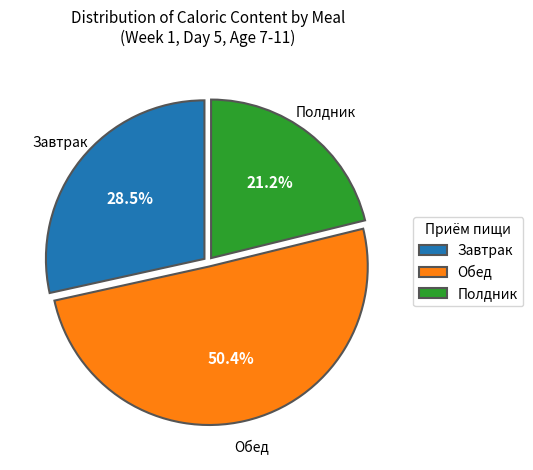

Count the number of slices in the pie.

3